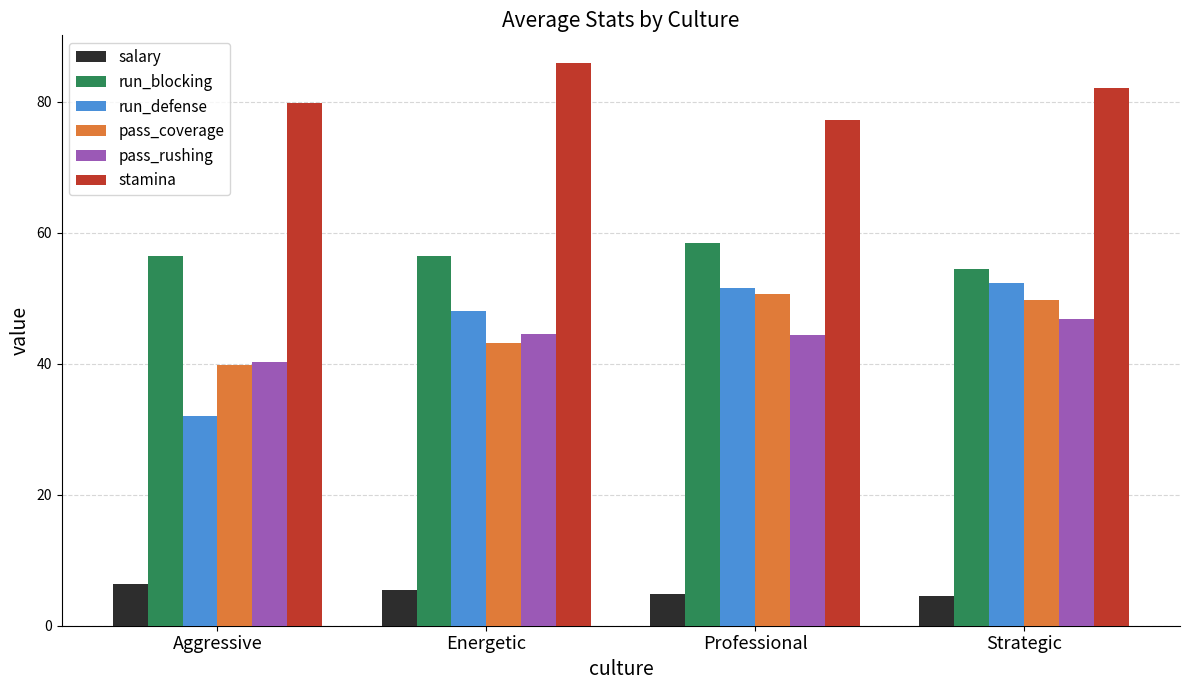

At how many categories does at least one series exceed 69?

4